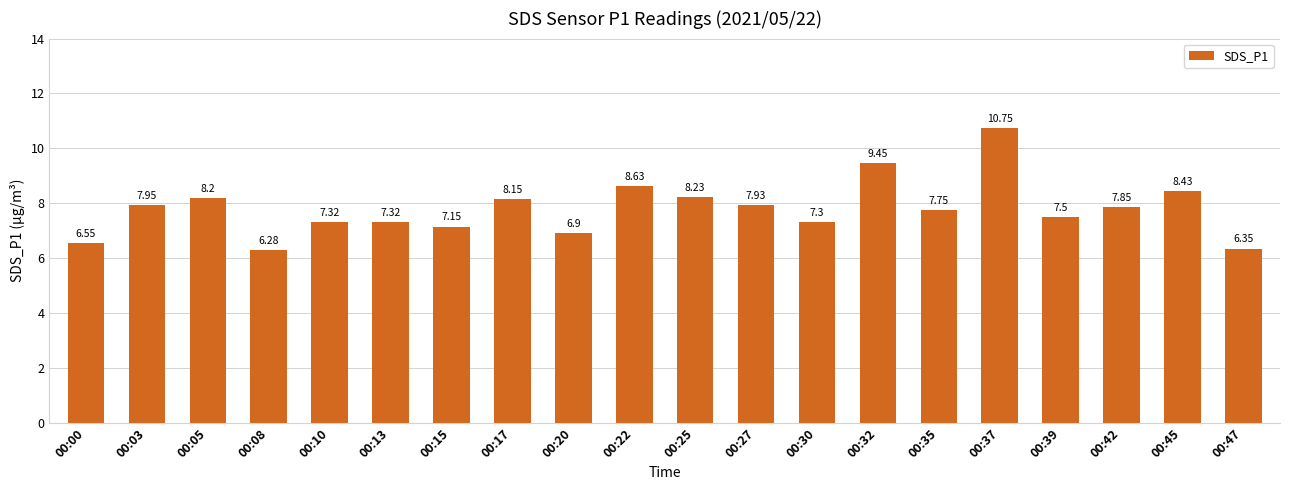

At which label does the data first exceed 7?

00:03